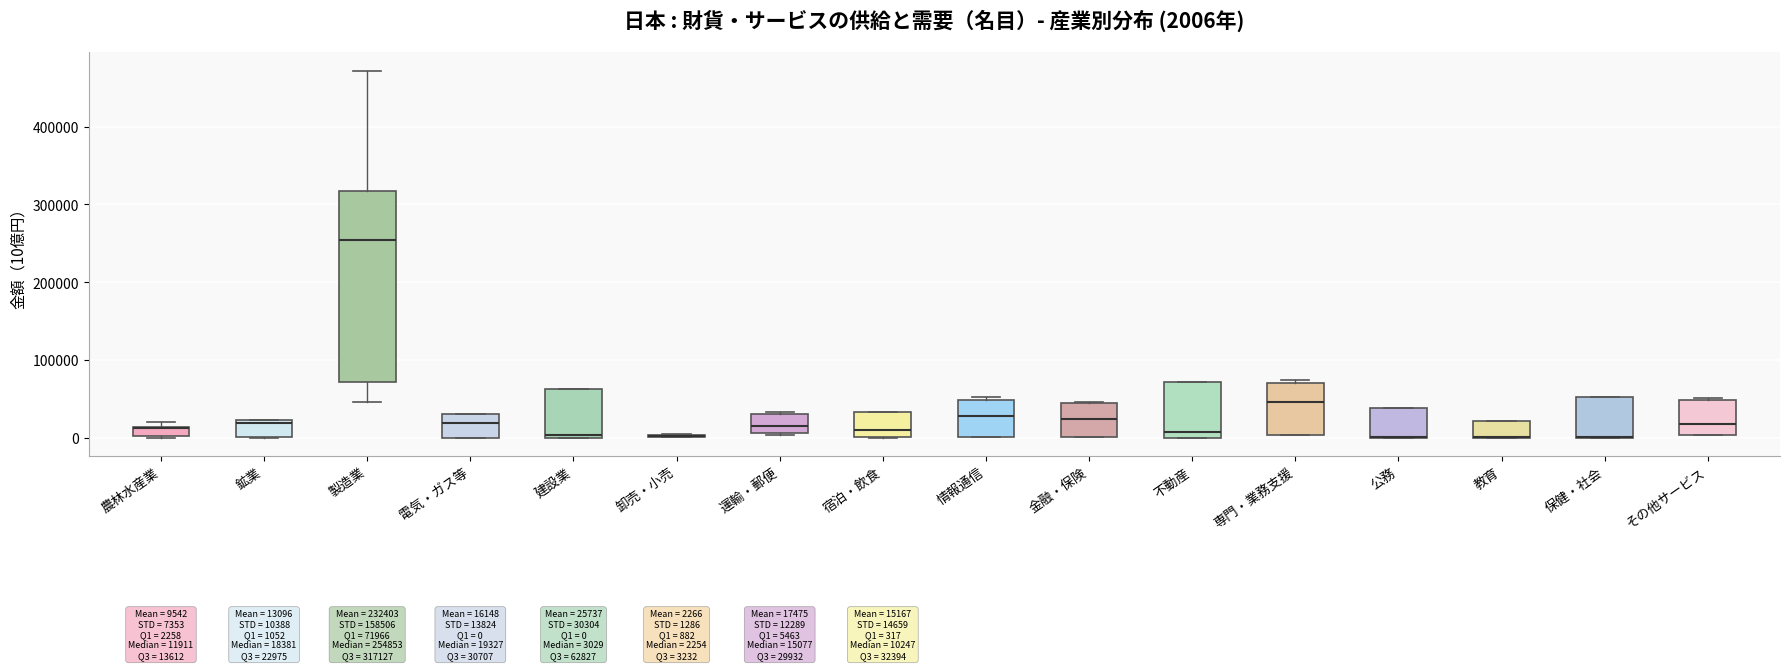

Which box is the tallest, from its lower edge to its upper edge?

製造業